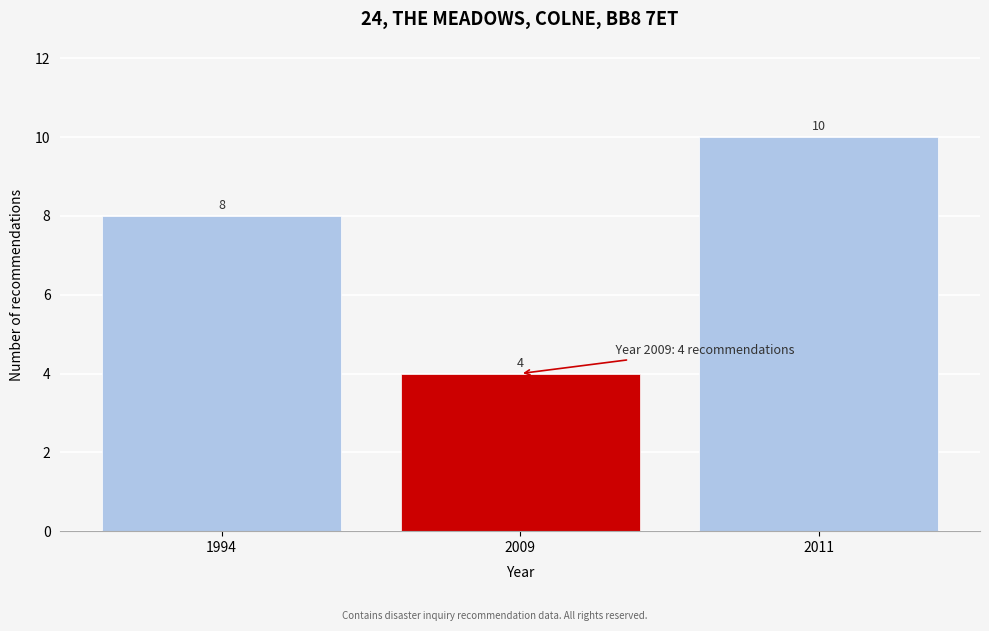

Reading left to right, transcribe all the data shown in this chart.

1994=8	2009=4	2011=10